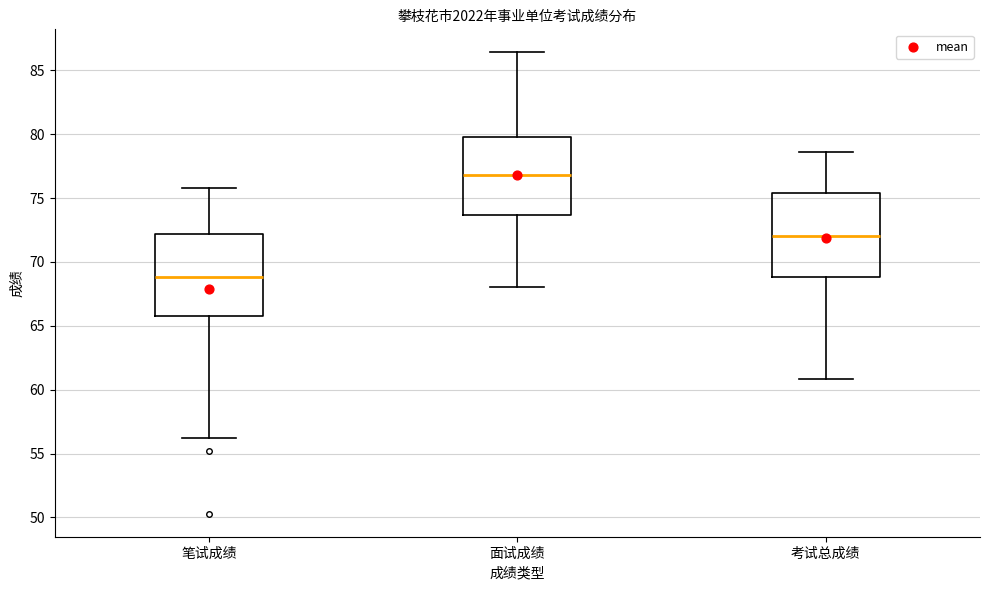

Where is the lower edge of the box for 面试成绩 on the y-axis? The values are not printed on the chart, so give them approximately, as read against the axis.

73.5